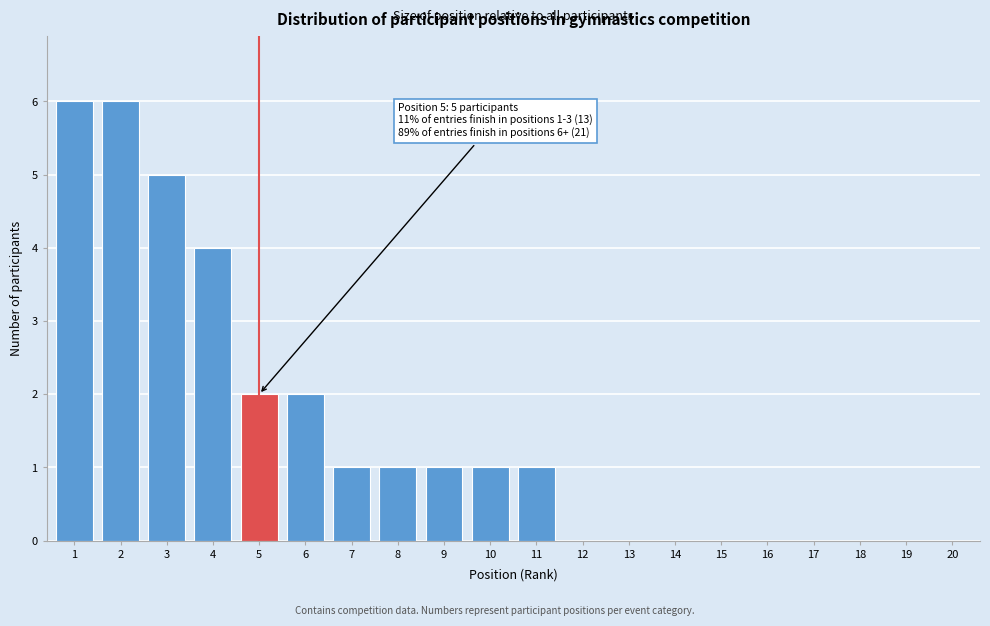

Reading left to right, what are all the values shown in this chart?

1=6	2=6	3=5	4=4	5=2	6=2	7=1	8=1	9=1	10=1	11=1	12=0	13=0	14=0	15=0	16=0	17=0	18=0	19=0	20=0